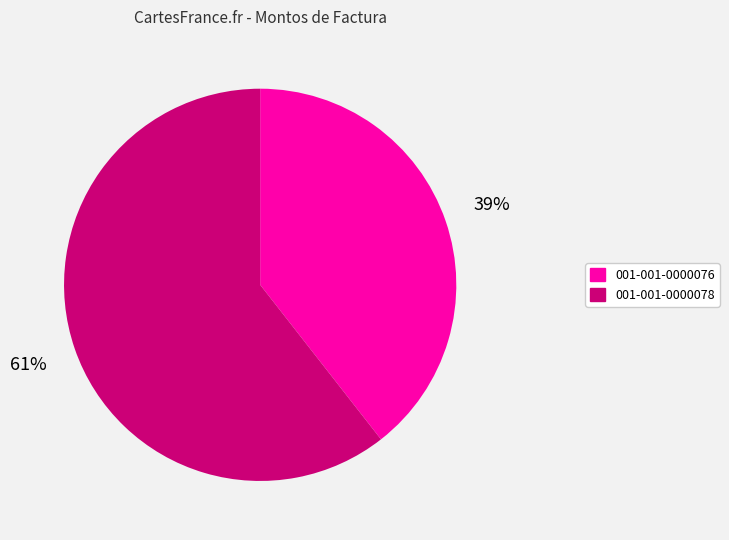

Which slice represents more than half of the pie?

001-001-0000078